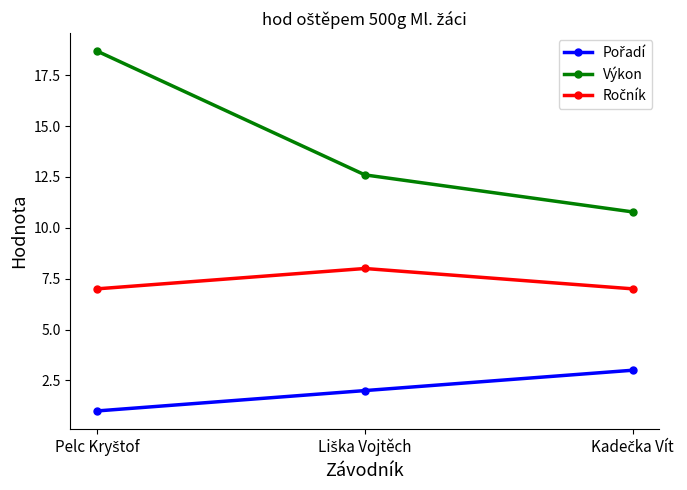

What is the value of the Výkon point at the 2nd from the left?

12.6